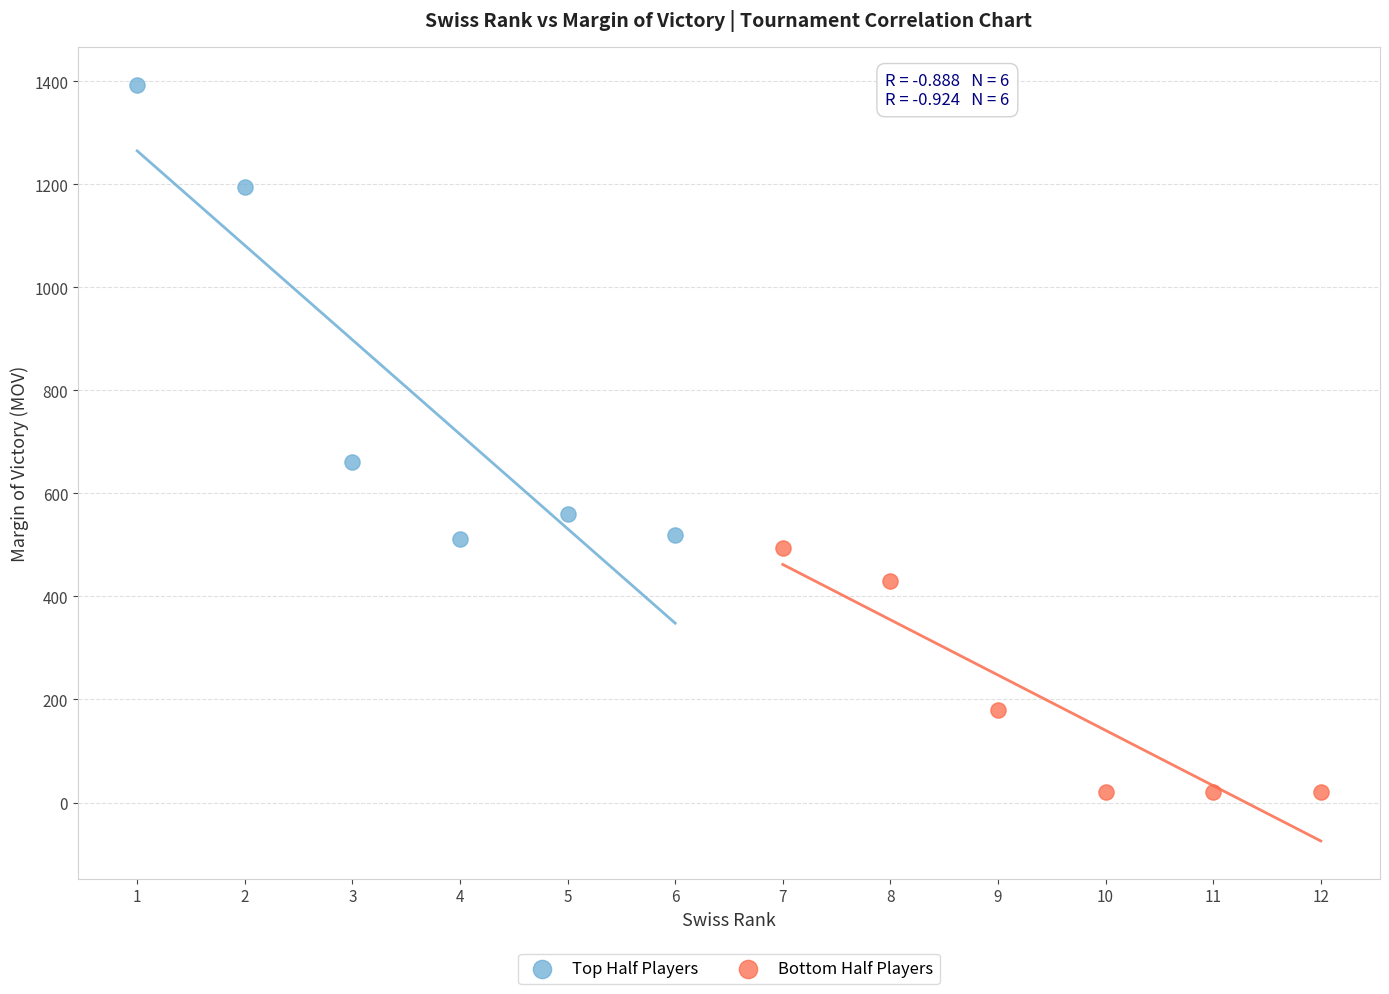

Which series reaches the minimum Y coordinate?

Bottom Half Players